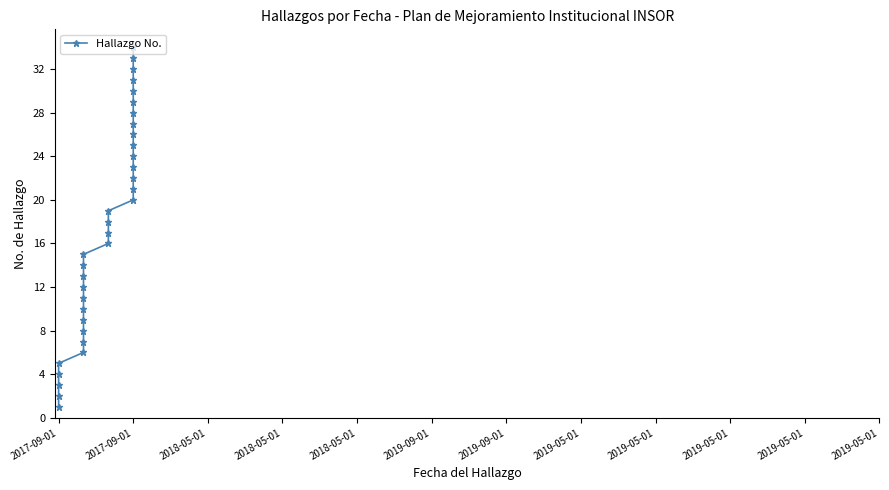

What is the ratio of the value at 2018-05-01 to the value at 2019-05-01?

0.5